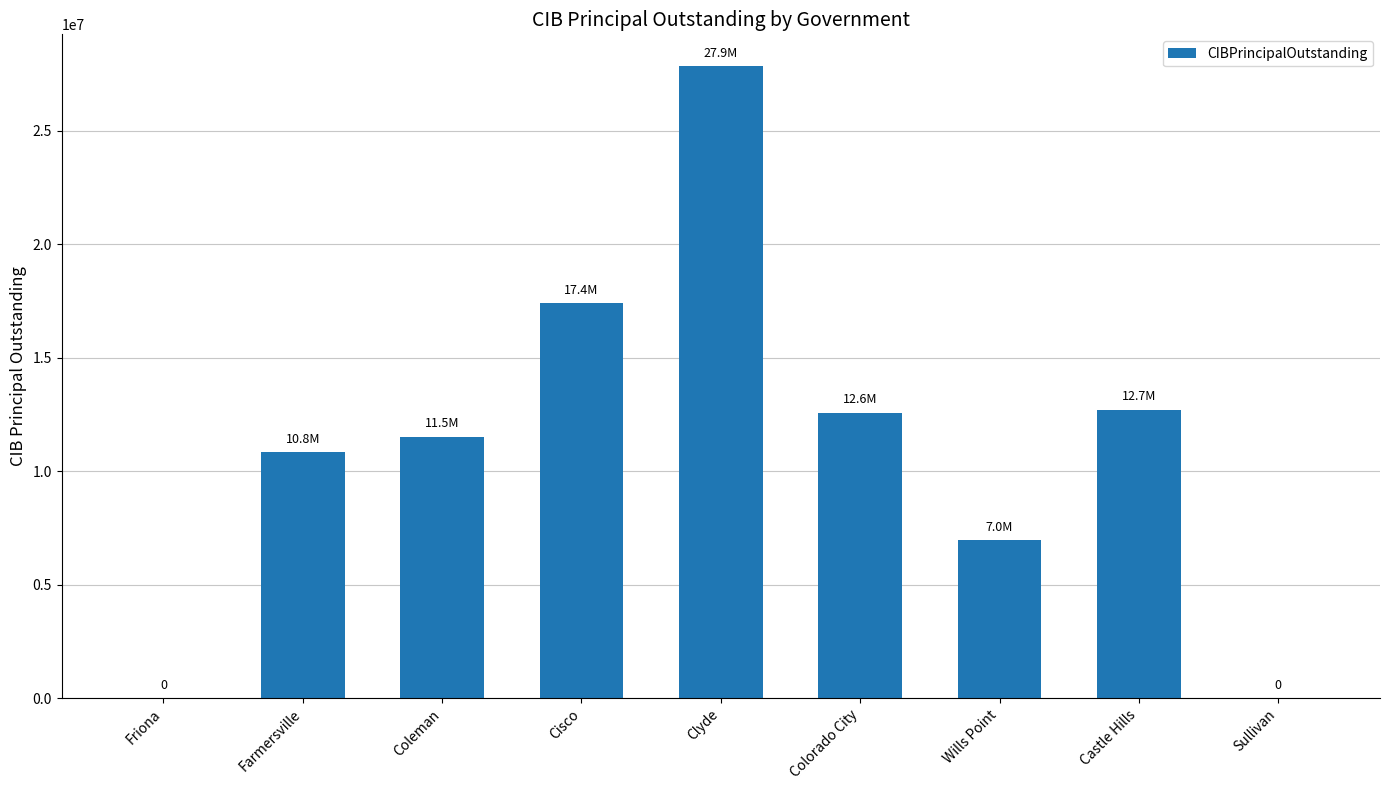

At which label is the value closest to 13932500?

Castle Hills